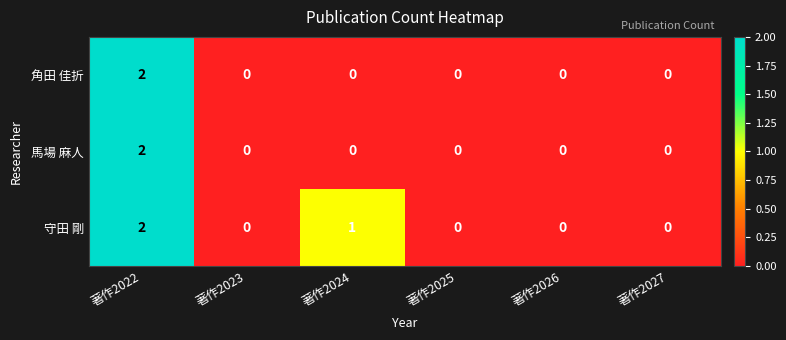

Reading left to right, what are all the values shown in this chart?

角田 佳折: 著作2022=2	著作2023=0	著作2024=0	著作2025=0	著作2026=0	著作2027=0
馬場 麻人: 著作2022=2	著作2023=0	著作2024=0	著作2025=0	著作2026=0	著作2027=0
守田 剛: 著作2022=2	著作2023=0	著作2024=1	著作2025=0	著作2026=0	著作2027=0